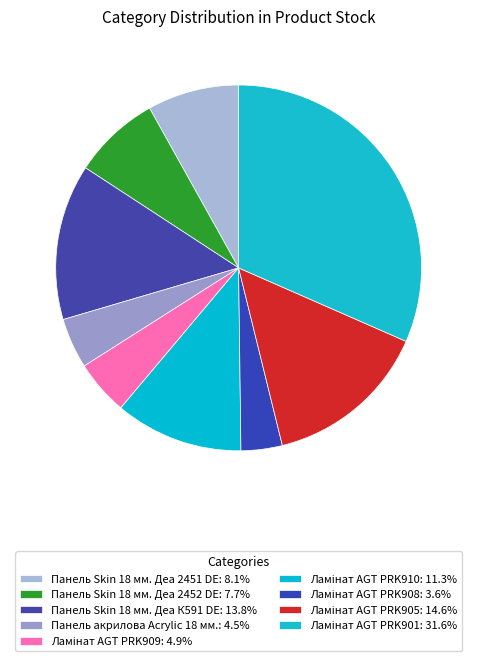

The Панель Skin 18 мм. Деа 2451 DE slice represents 8% of the pie. True or false?

True